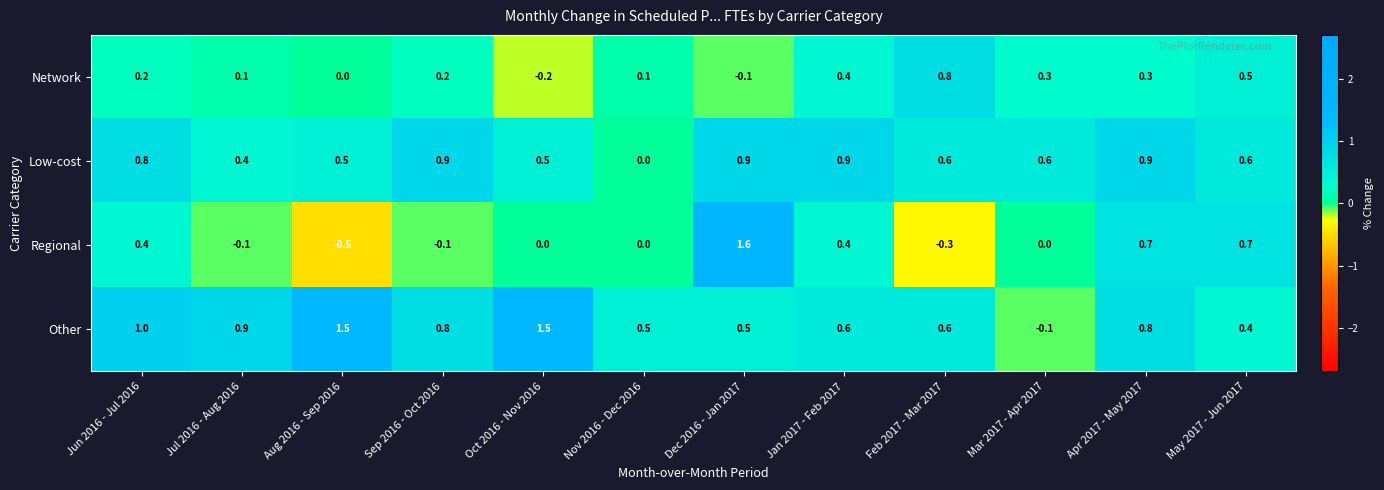

Which series changed the most between Nov 2016 - Dec 2016 and Feb 2017 - Mar 2017?

Network